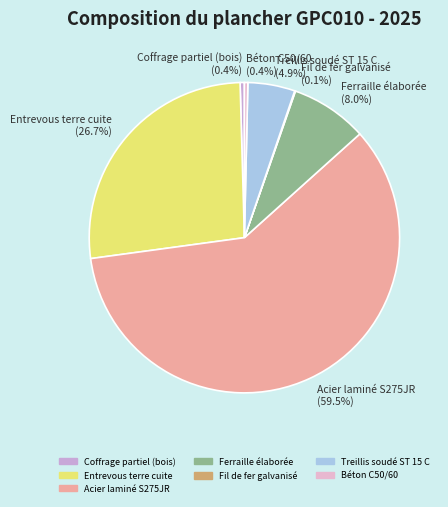

What percentage is NOT represented by Acier laminé S275JR (59.5%)?

40.5%